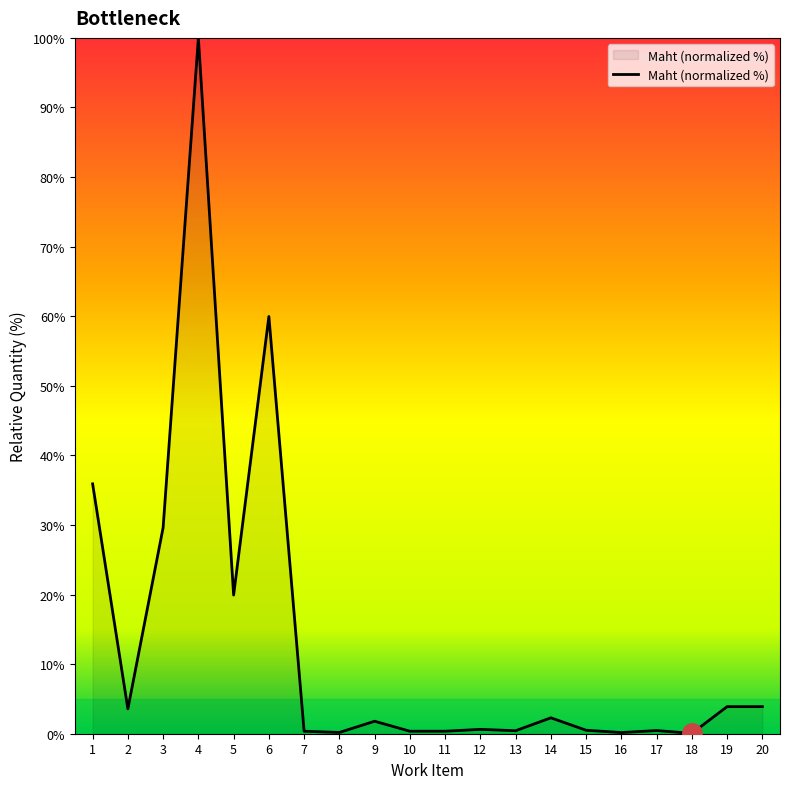

Does the chart have visible grid lines?

No